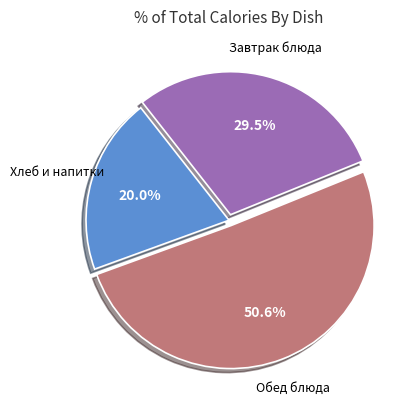

Does any single category account for the majority?

Yes